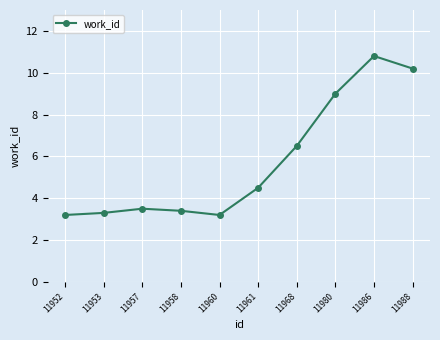

What is the sum of all values?

57.6